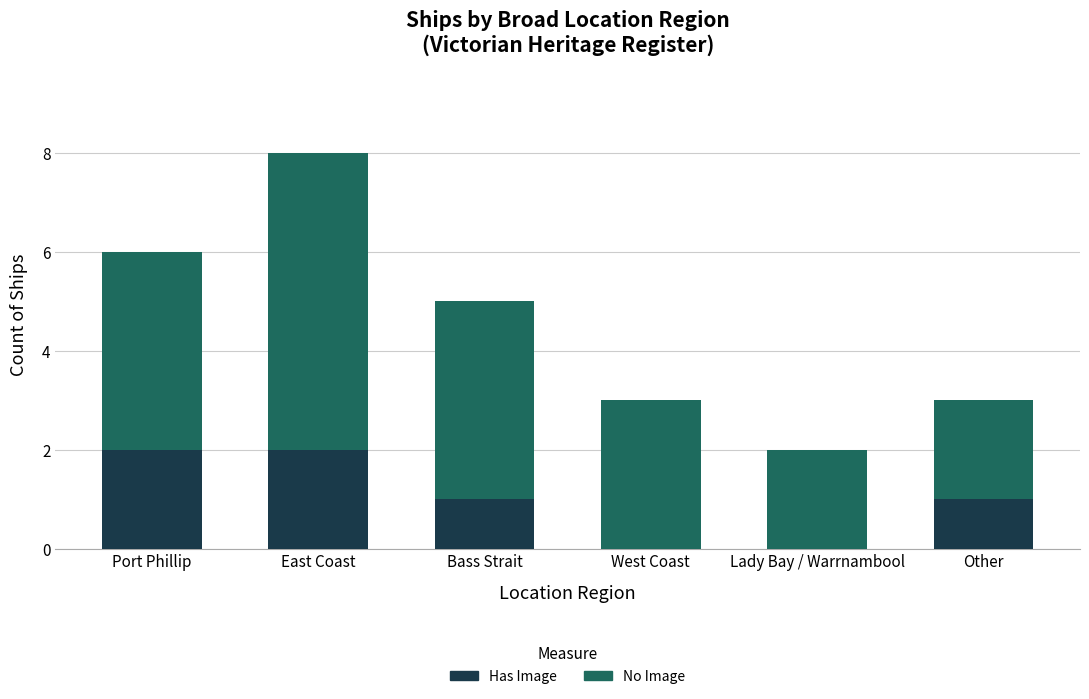

At which category is the sum across all series the highest?

East Coast